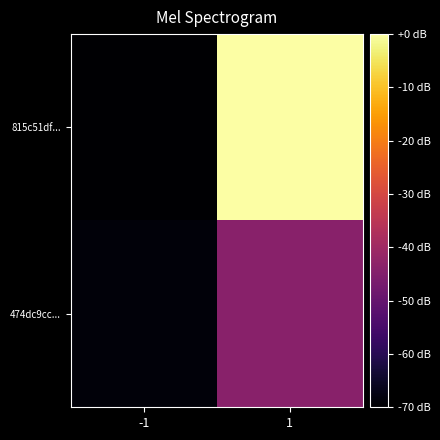

Which category has the lowest value across all series?

-1